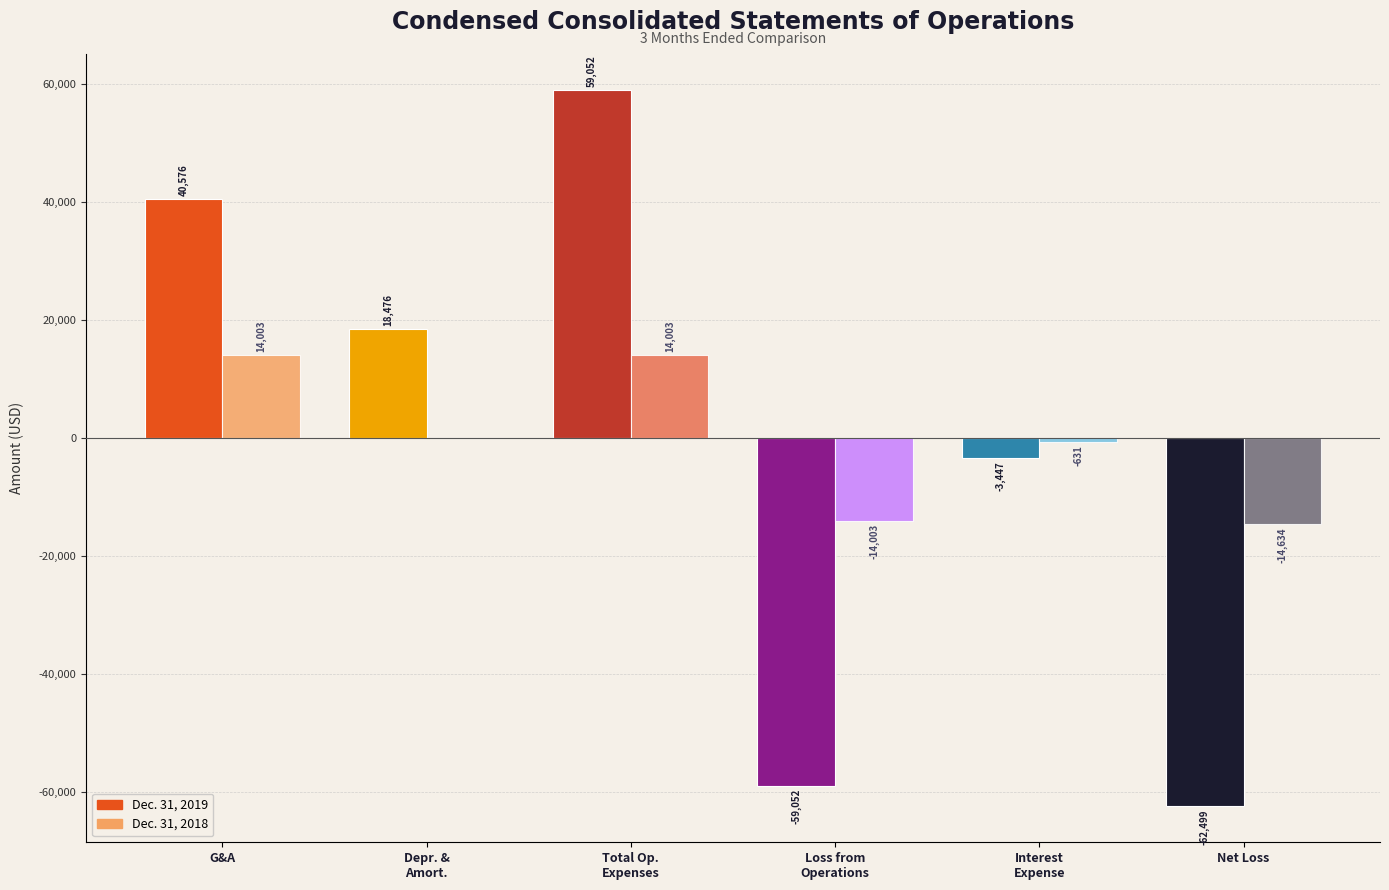

How many categories are shown in the chart?

6